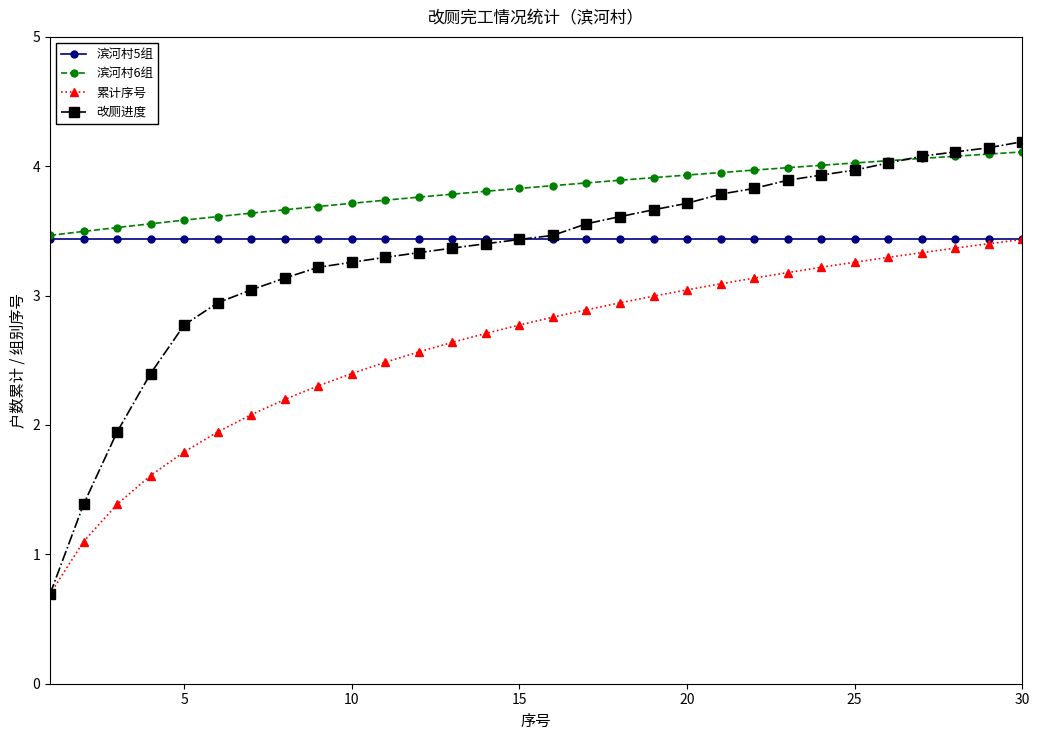

Which series has the widest spread of values?

改厕进度